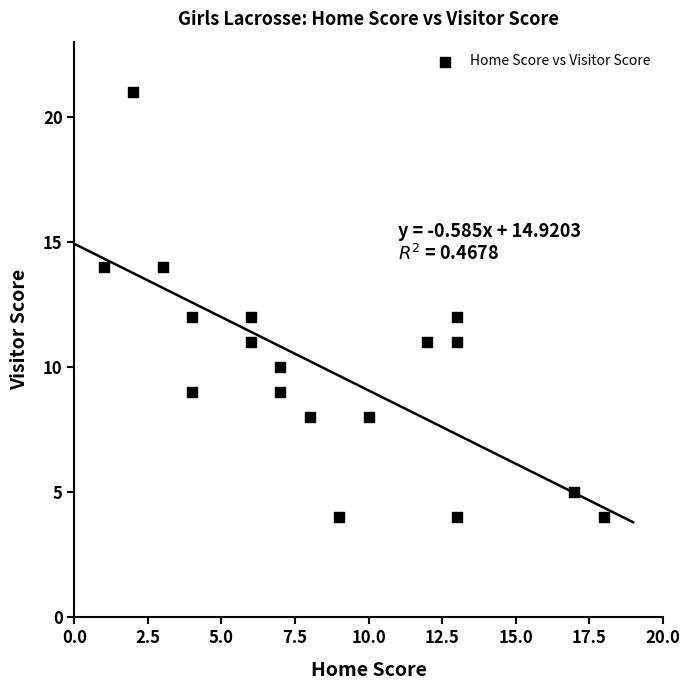

What is the range of Y values (max minus min)?

17